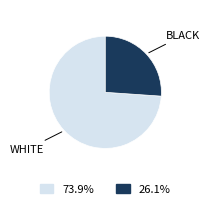

How many segments does this pie chart have?

2